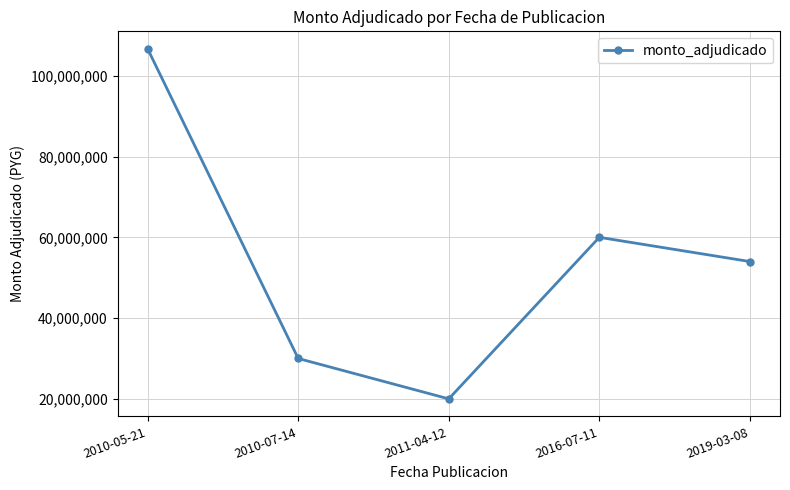

What is the label of the 5th point from the right?

2010-05-21